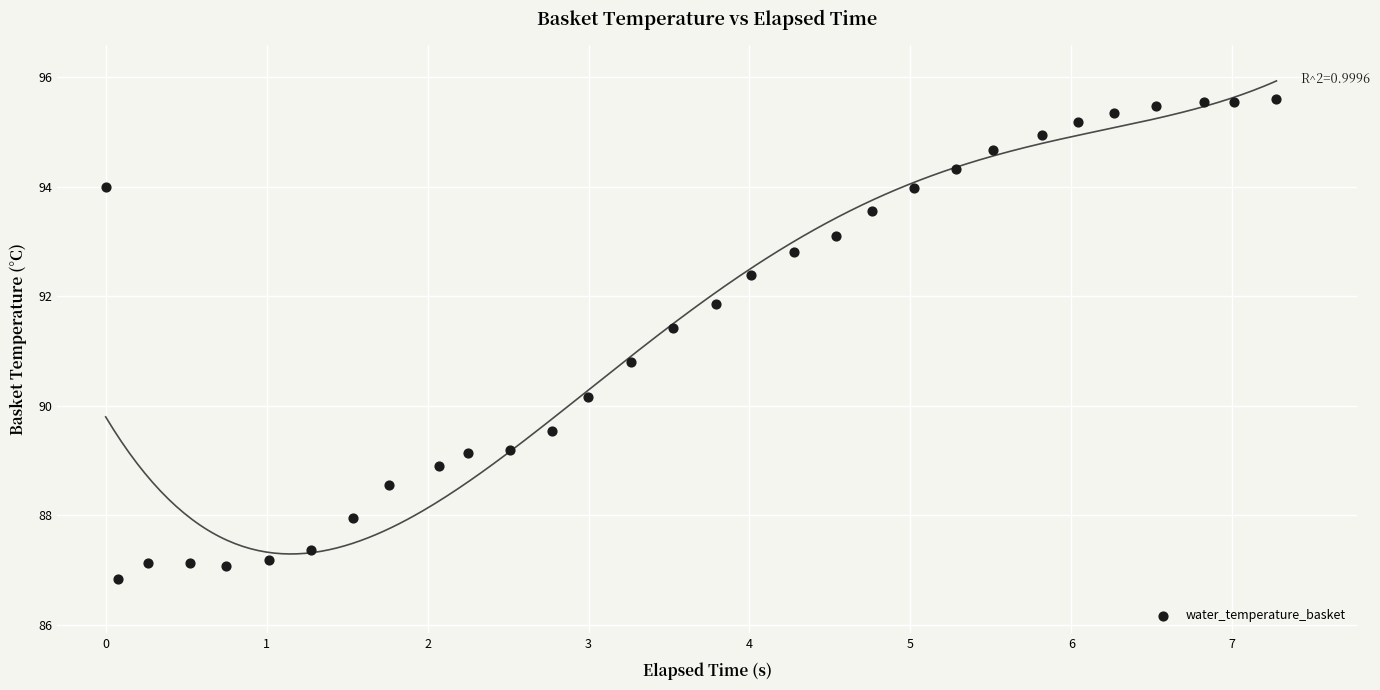

What is the range of X values (max minus min)?

7.3